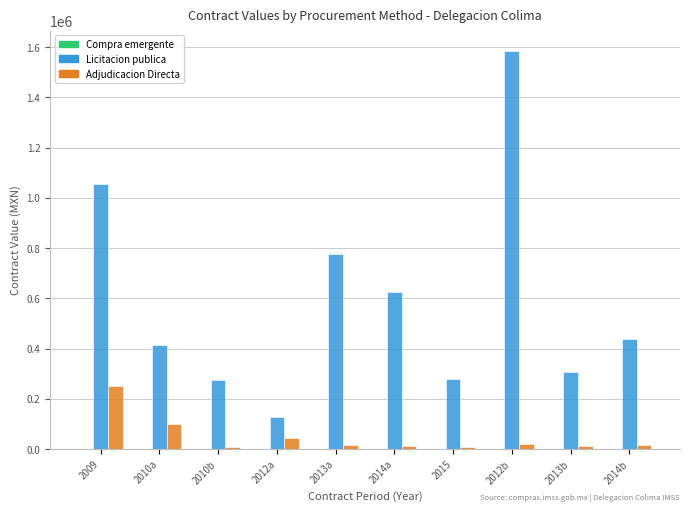

Which category has the highest value across all series?

2012b